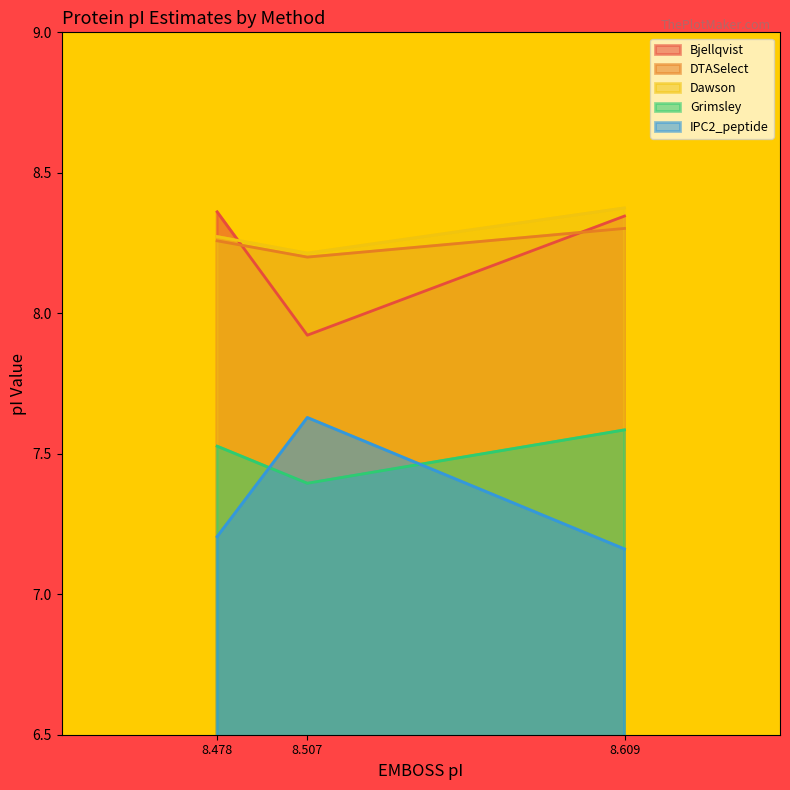

The value of DTASelect at 8.609 is 3.3. True or false?

False